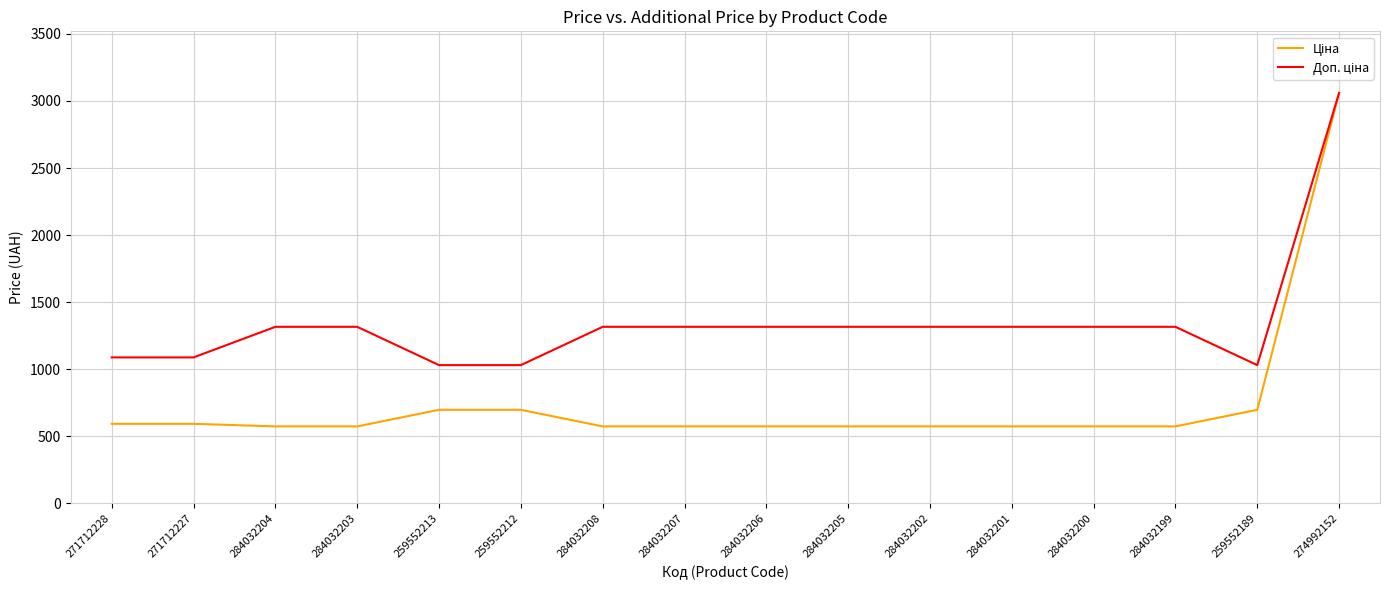

What is the difference between the highest and lowest values at 284032203?

742.2